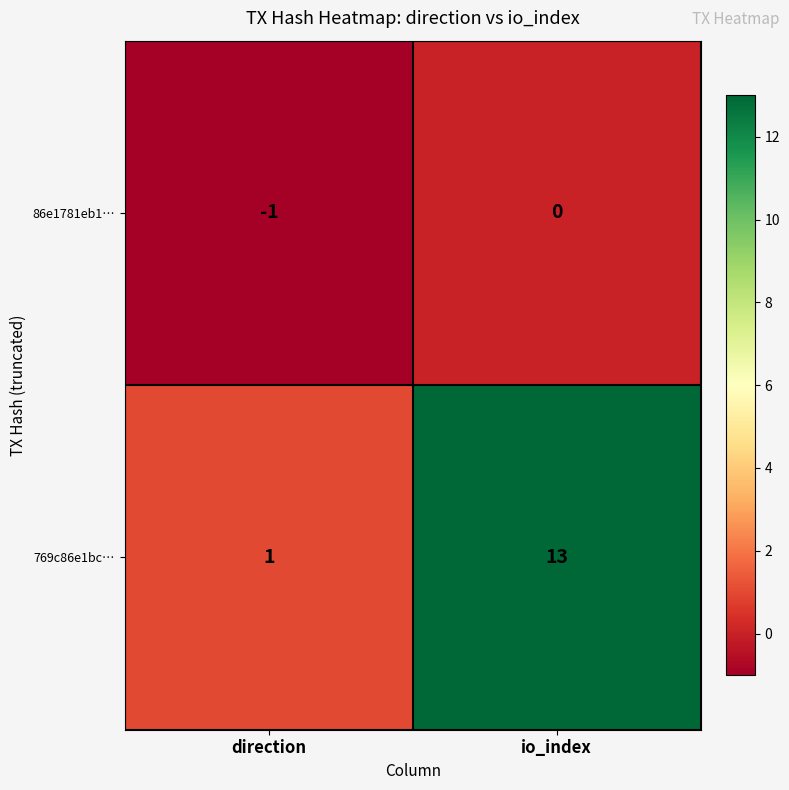

What is the difference between the maximum and minimum values in the 769c86e1bc… series?

12